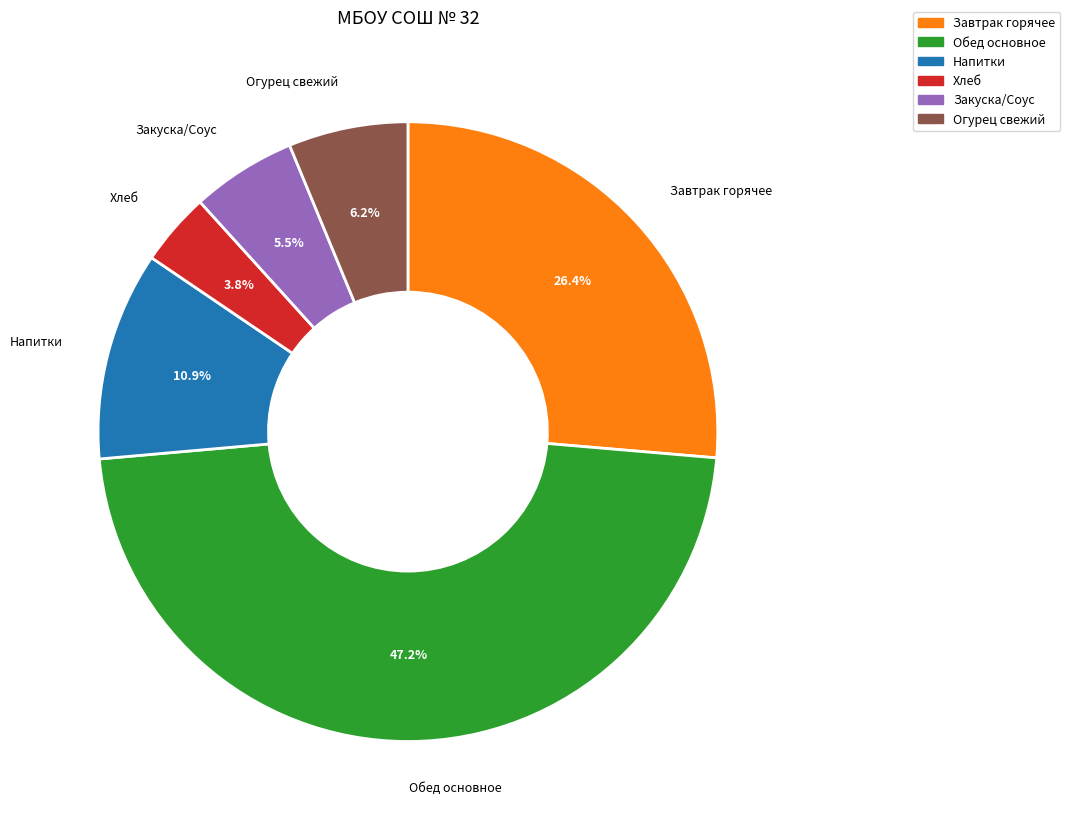

Is there any slice that represents more than half of the pie?

No